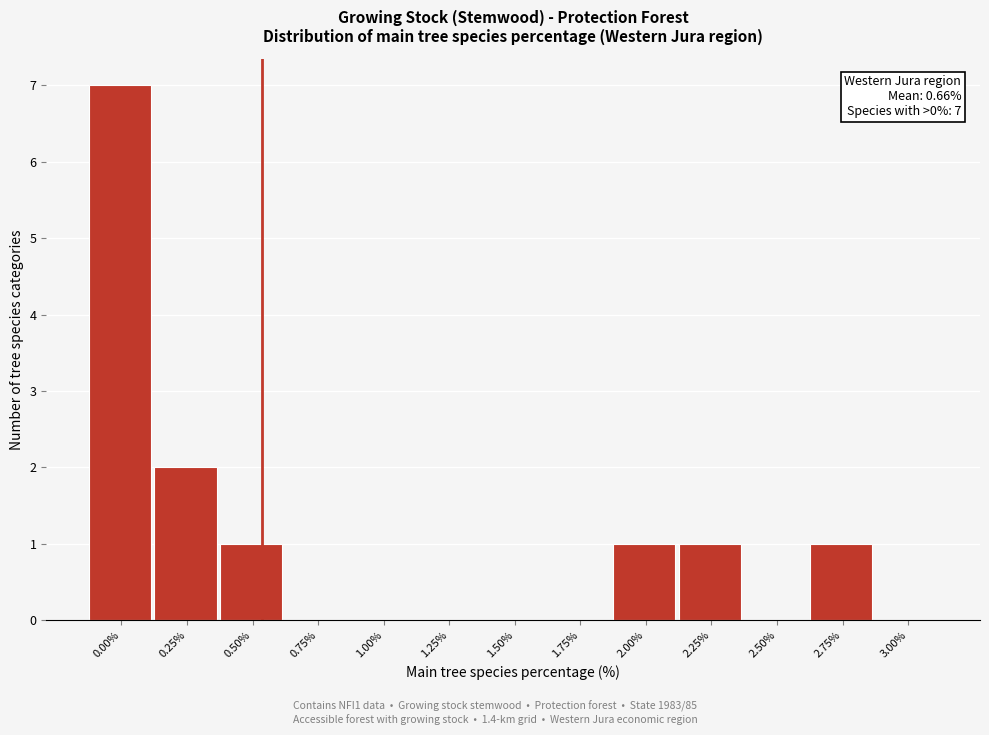

Reading right to left, extract all data points from this chart.

3.00%=0	2.75%=1	2.50%=0	2.25%=1	2.00%=1	1.75%=0	1.50%=0	1.25%=0	1.00%=0	0.75%=0	0.50%=1	0.25%=2	0.00%=7